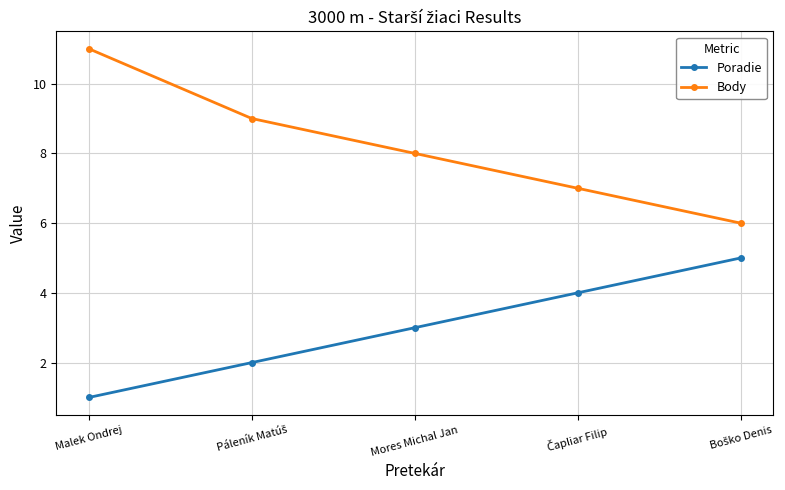

True or false: Poradie and Body cross at least once.

False